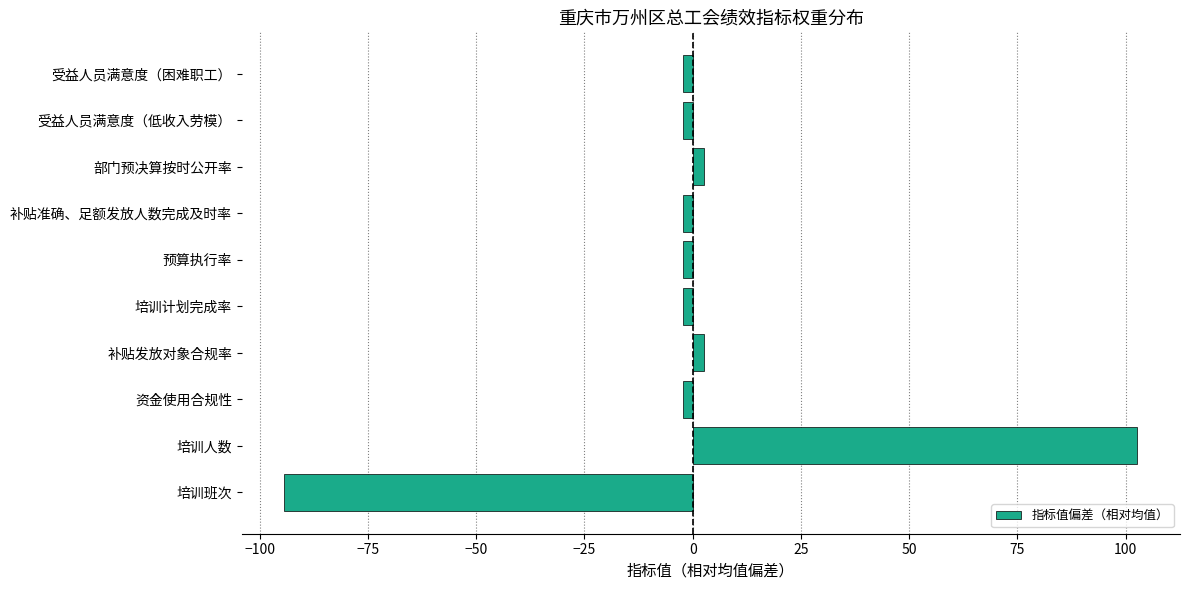

Which has a higher value, 培训计划完成率 or 部门预决算按时公开率?

部门预决算按时公开率